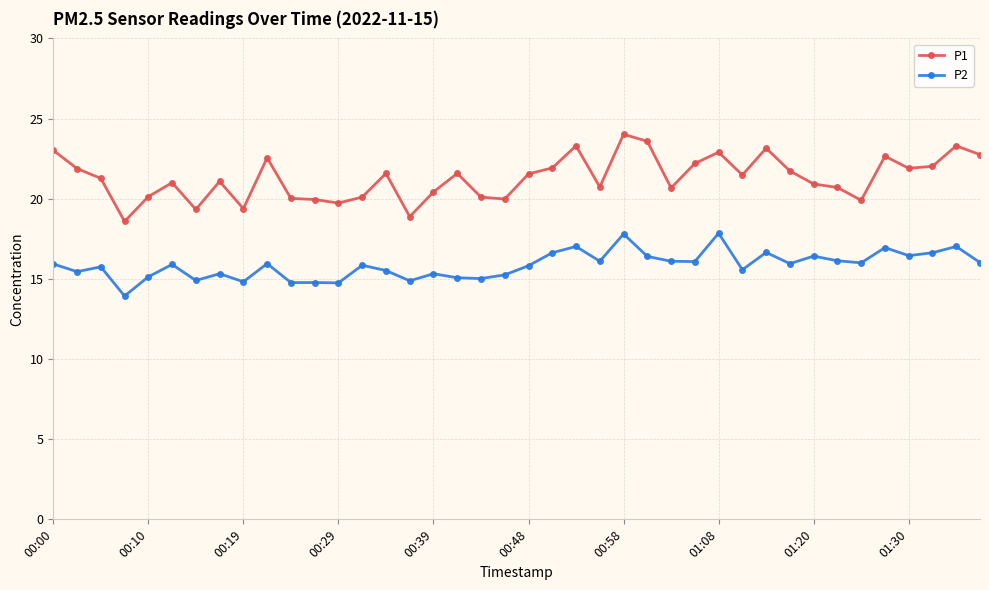

What is the value of the P1 point at the 10th from the left?

22.6